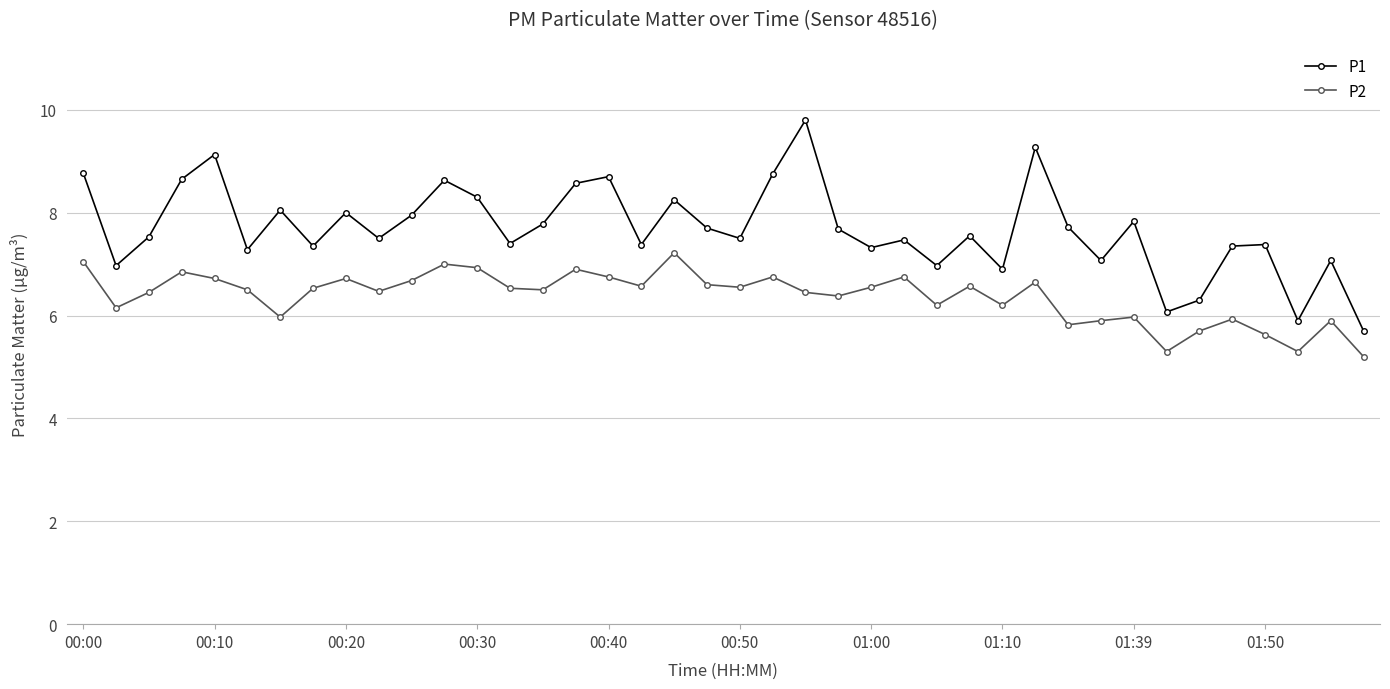

What is the sum of all P2 values?

254.8